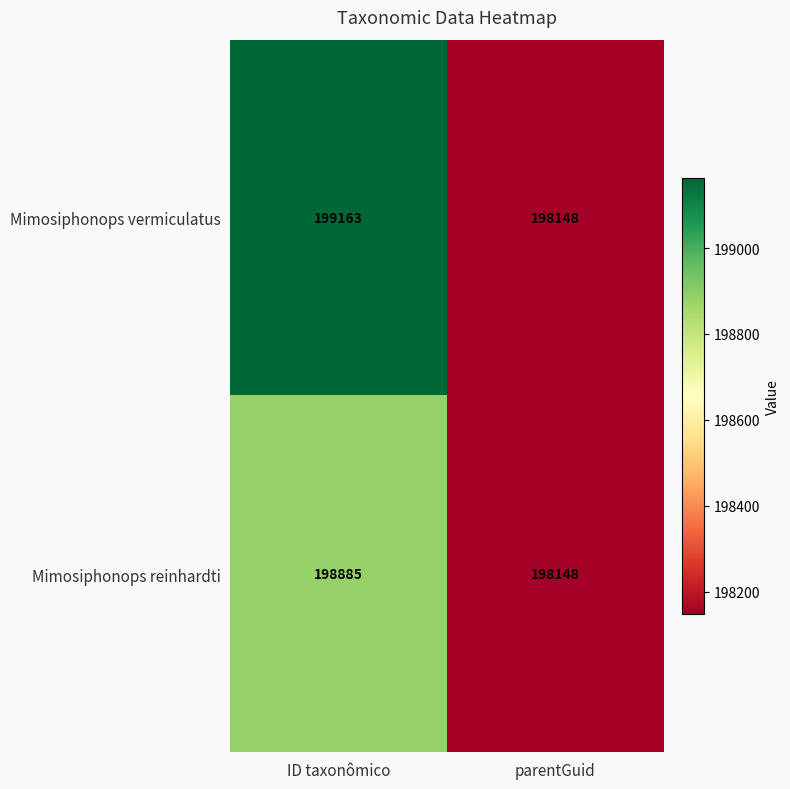

Reading left to right, transcribe all the data shown in this chart.

Mimosiphonops vermiculatus: 199163	198148
Mimosiphonops reinhardti: 198885	198148